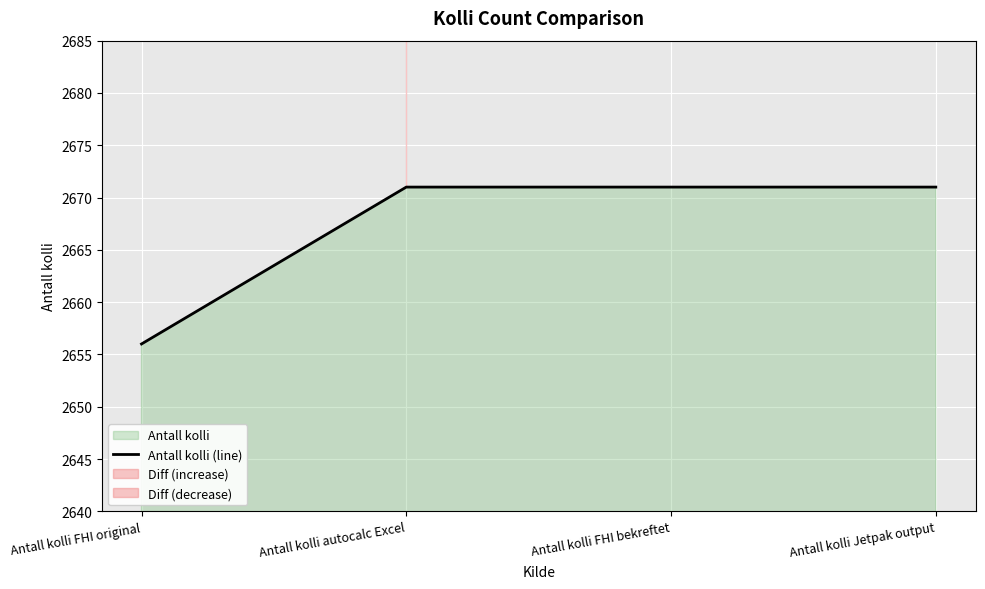

How many lines are shown in the chart?

1